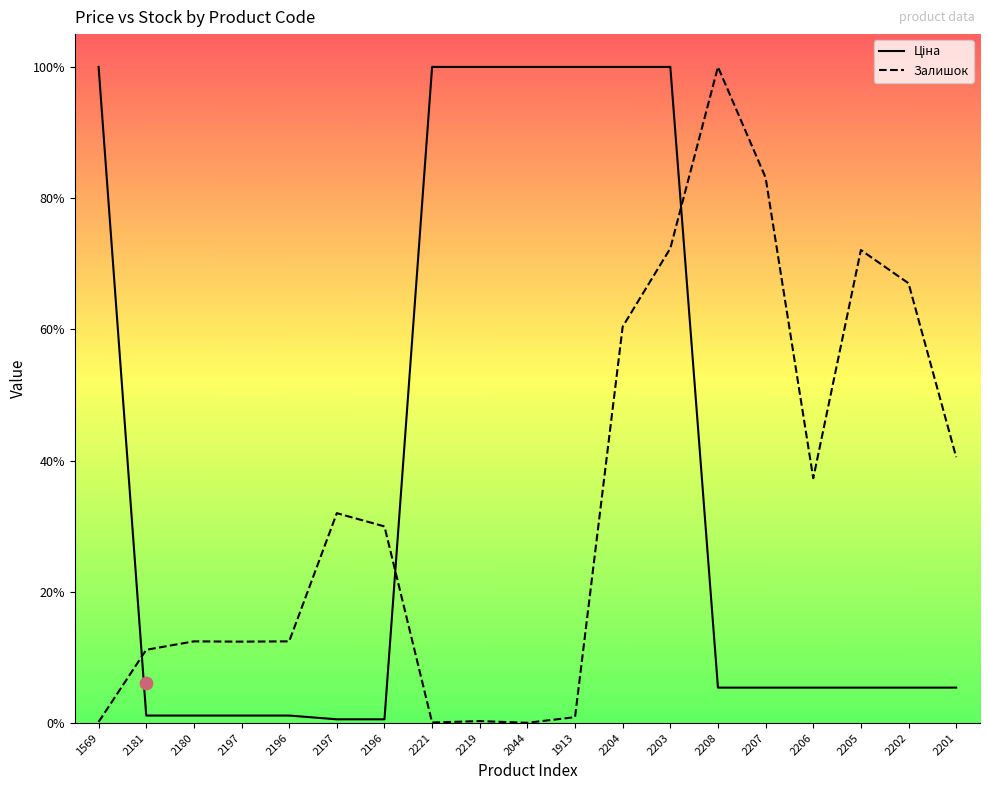

Which series contains the highest Y value?

Ціна